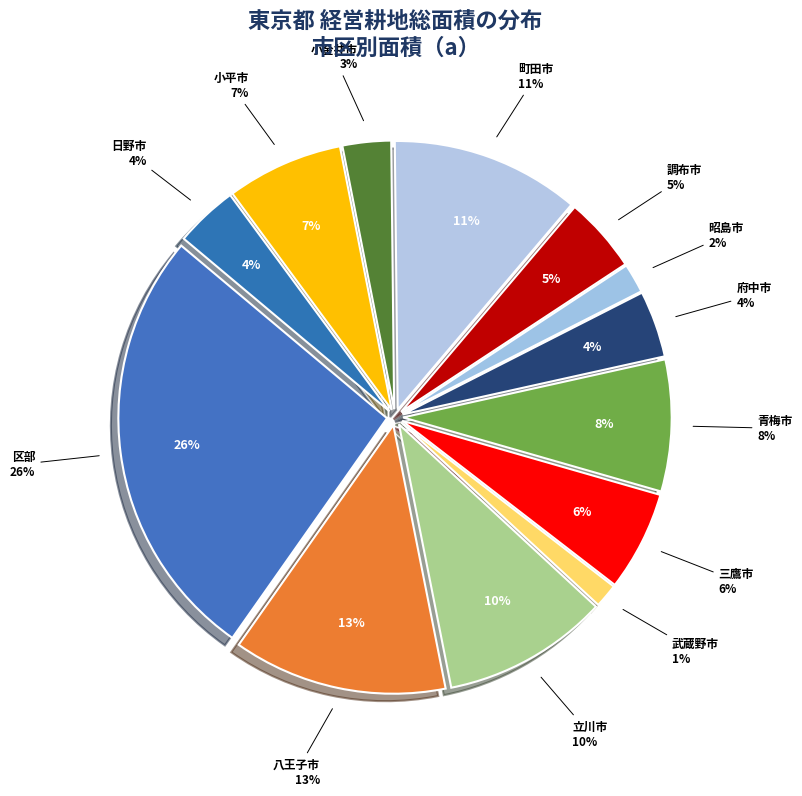

Count the number of slices in the pie.

13